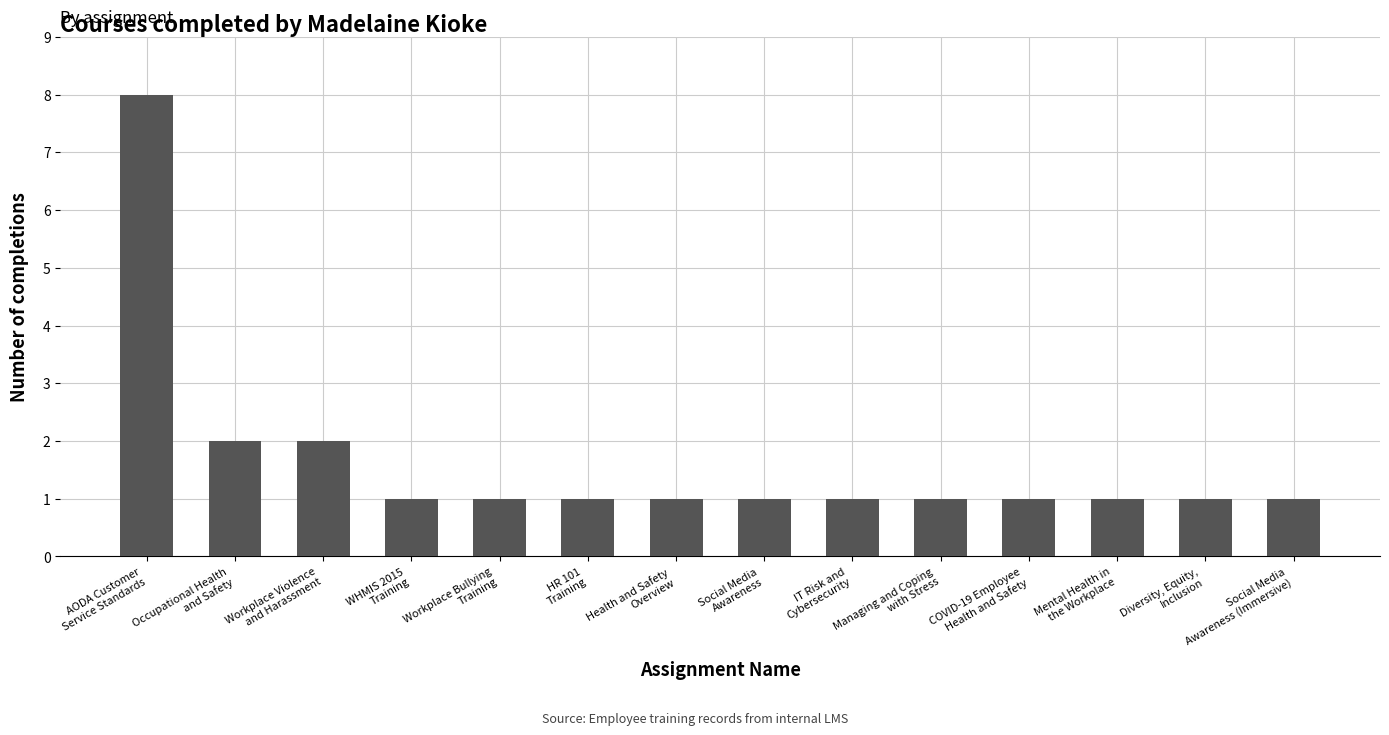

Reading left to right, extract all data points from this chart.

8	2	2	1	1	1	1	1	1	1	1	1	1	1